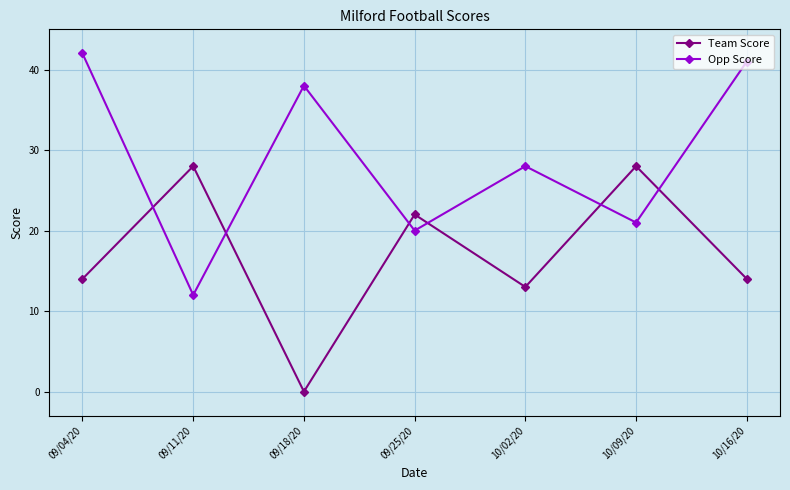

Which series changed the most between 09/18/20 and 10/16/20?

Team Score